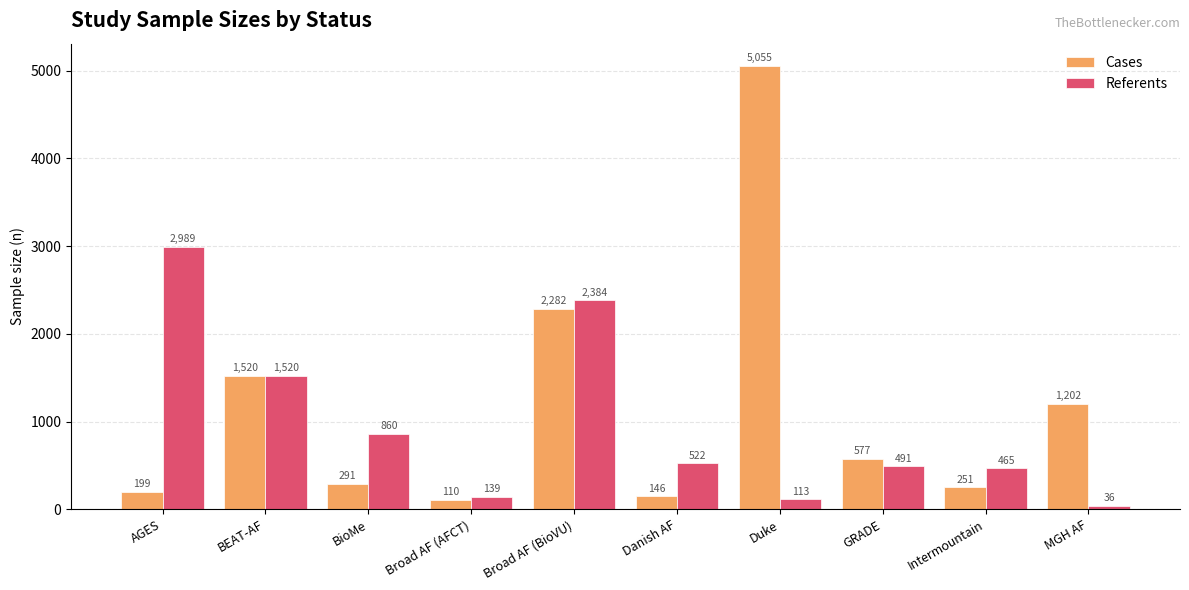

Reading left to right, transcribe all the data shown in this chart.

Cases: AGES=199	BEAT-AF=1520	BioMe=291	Broad AF (AFCT)=110	Broad AF (BioVU)=2282	Danish AF=146	Duke=5055	GRADE=577	Intermountain=251	MGH AF=1202
Referents: AGES=2989	BEAT-AF=1520	BioMe=860	Broad AF (AFCT)=139	Broad AF (BioVU)=2384	Danish AF=522	Duke=113	GRADE=491	Intermountain=465	MGH AF=36